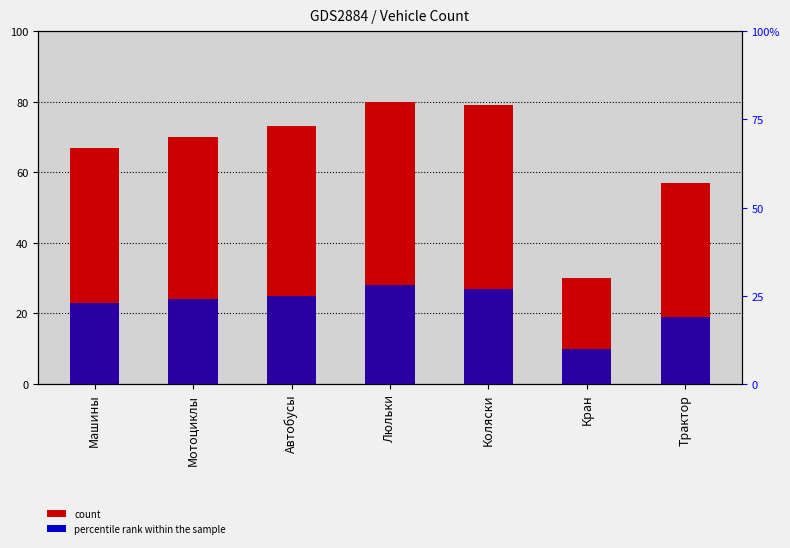

What is the difference between the highest and lowest values at Люльки?

52